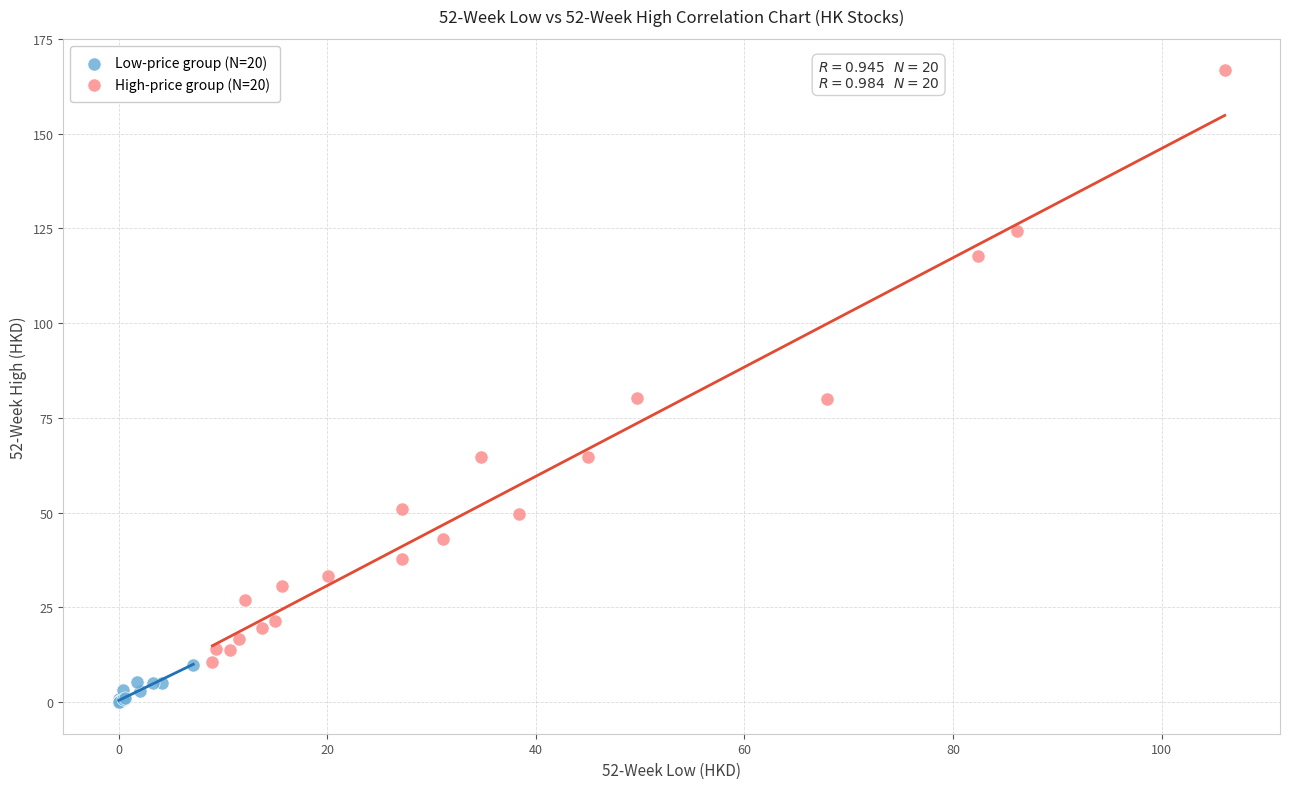

Which series has the largest Y range (max minus min)?

High-price group (N=20)